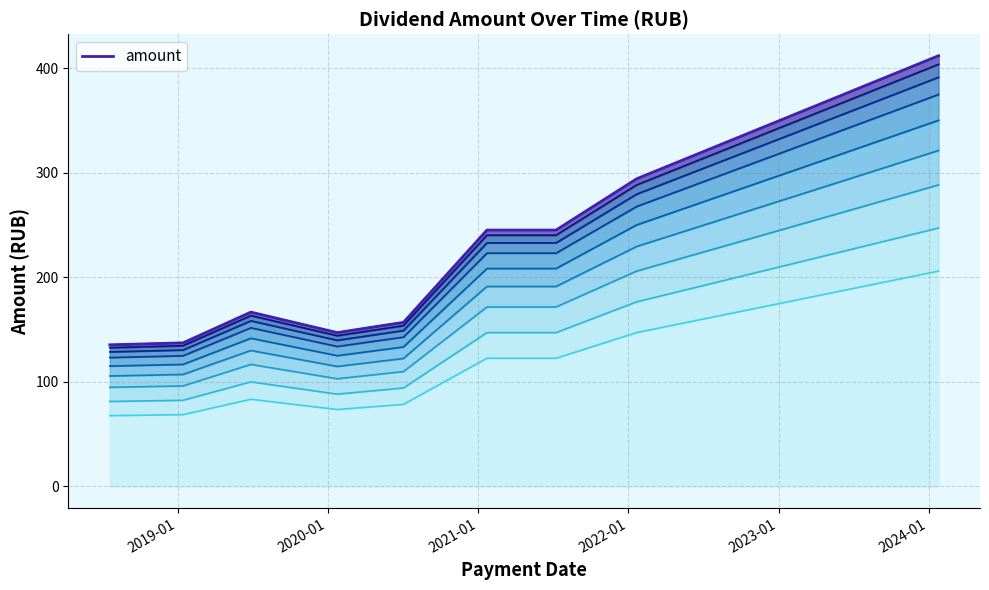

How many data points does each series have?

9